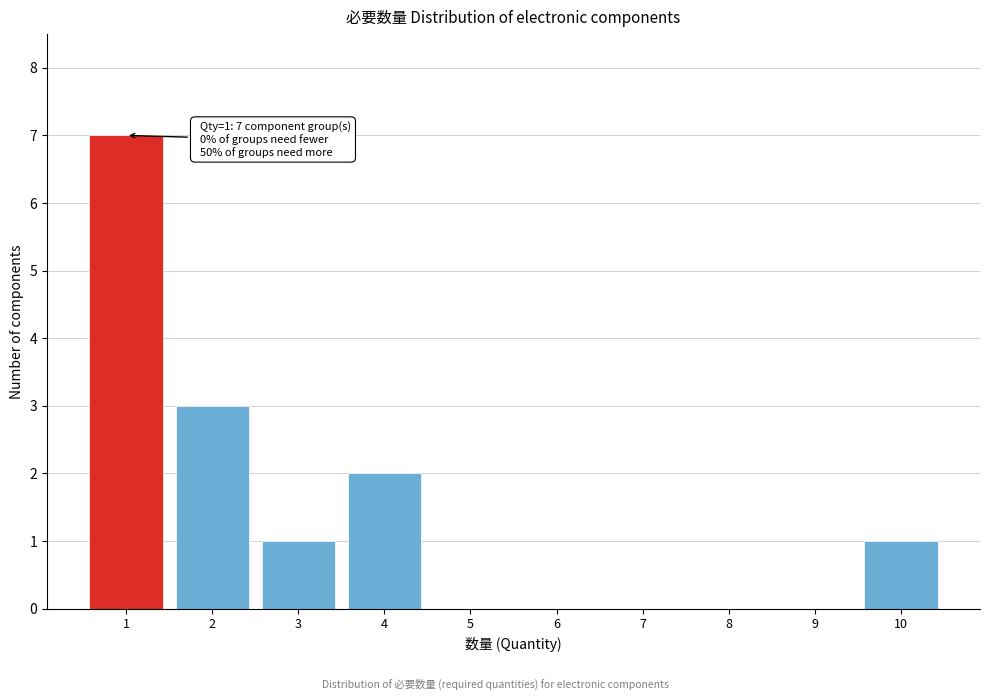

Reading left to right, extract all data points from this chart.

1=7	2=3	3=1	4=2	5=0	6=0	7=0	8=0	9=0	10=1